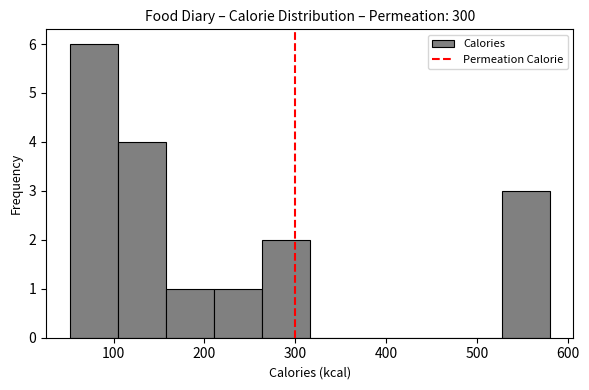

How tall is the bar that spans 100 to 160 on the x-axis? Neither the bar edges nor the heights are printed on the chart, so give them approximately, as read against the axes.

4